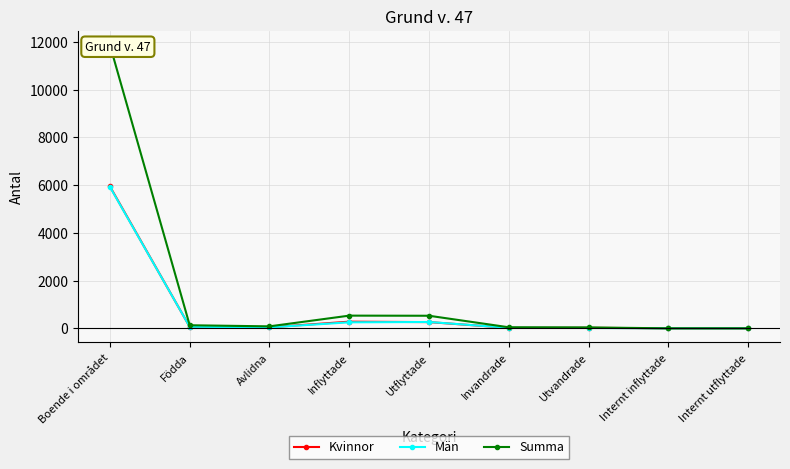

True or false: Kvinnor has more than 0 interior local peaks.

True